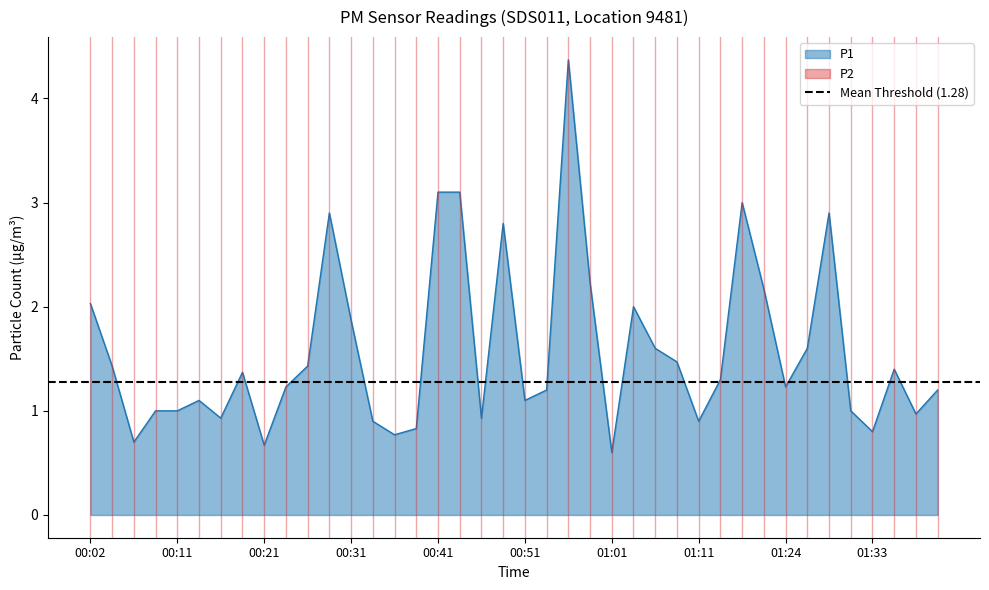

What is the value of the 11th point from the left?

1.4